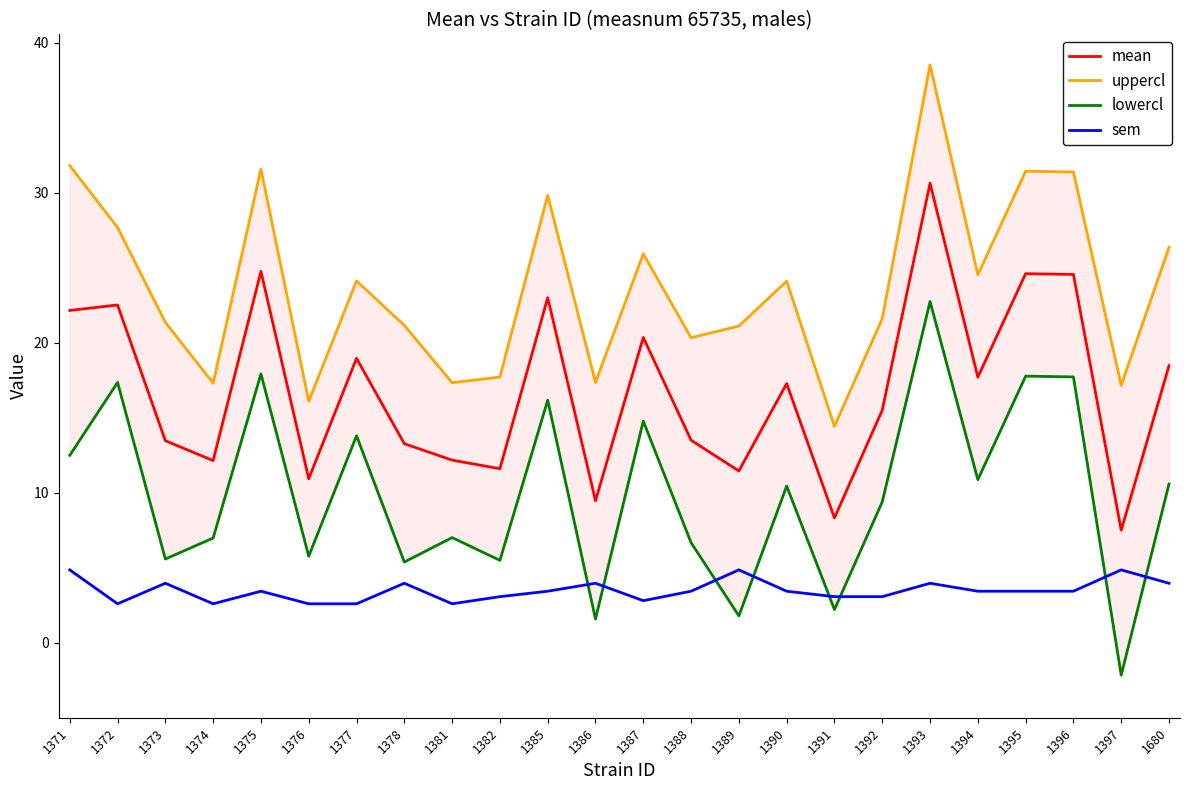

Does the chart display data point markers on the line(s)?

No